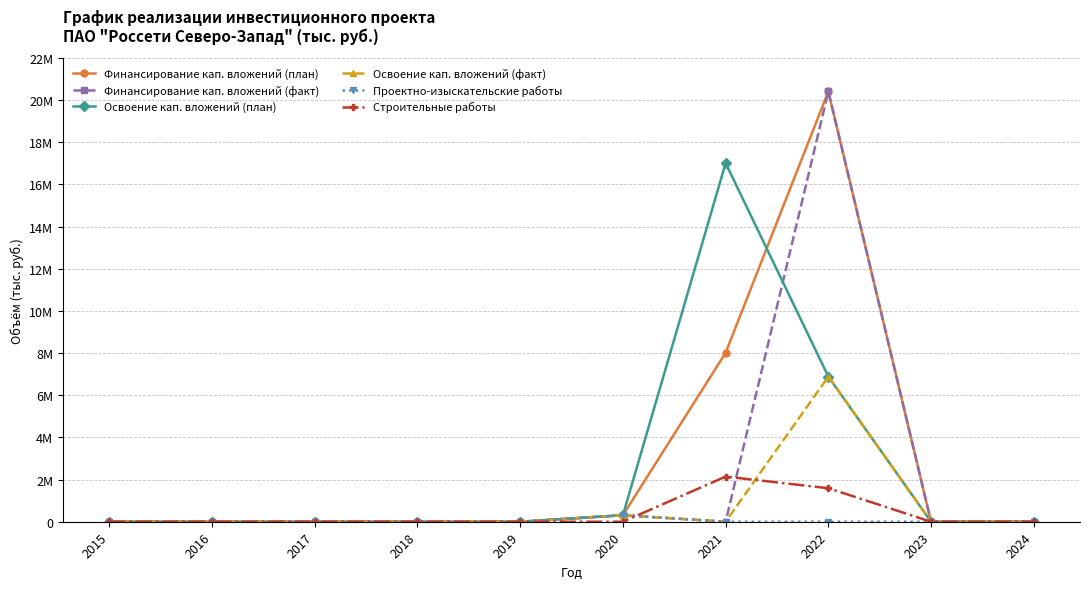

Is this an area chart (filled region under the line)?

No